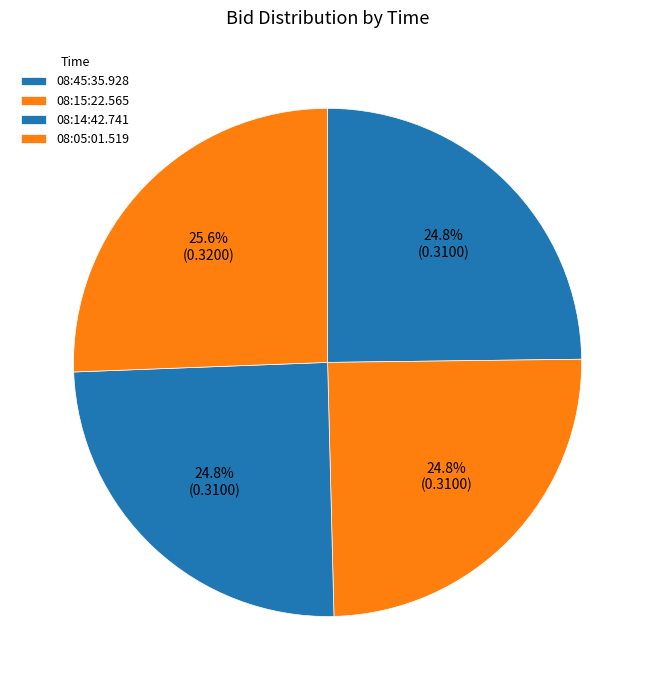

To the nearest percent, what is the difference between the largest and smallest slice percentages?

1%